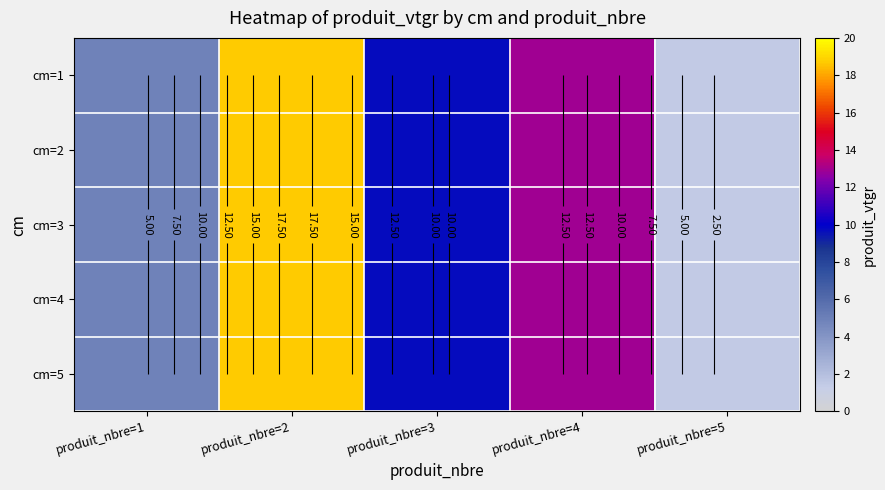

Which category has the lowest value in the cm=5 series?

produit_nbre=5